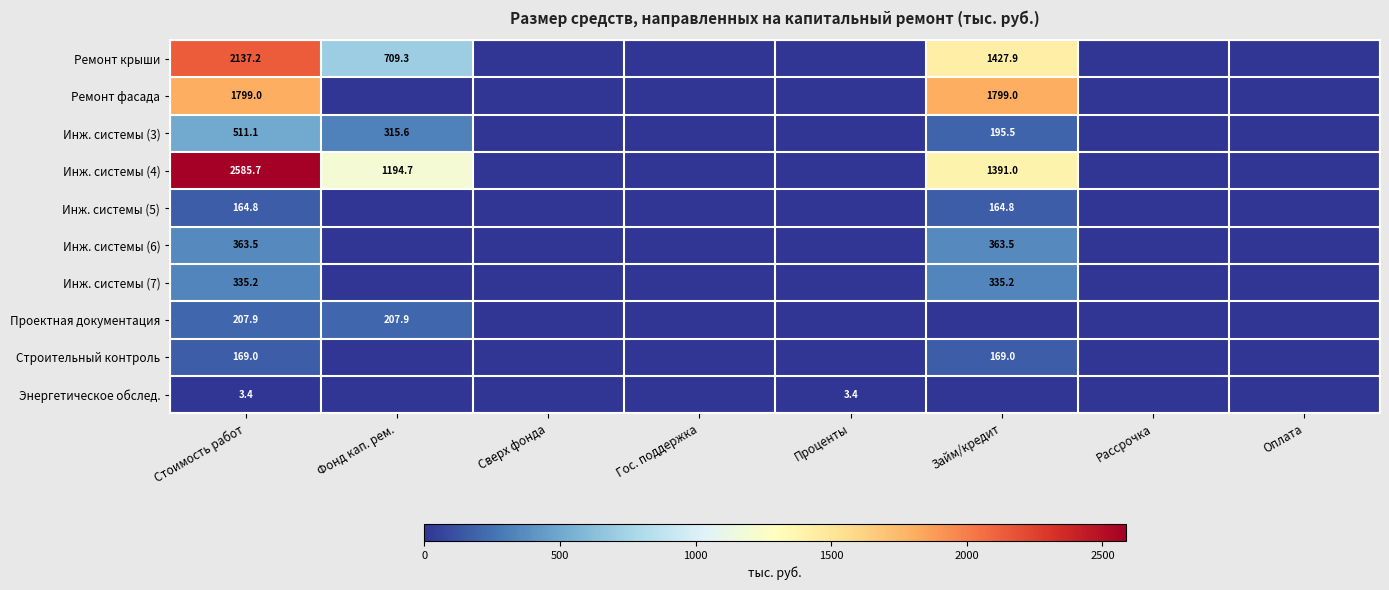

Rank the series at Стоимость работ from lowest to highest value.

Энергетическое обслед., Инж. системы (5), Строительный контроль, Проектная документация, Инж. системы (7), Инж. системы (6), Инж. системы (3), Ремонт фасада, Ремонт крыши, Инж. системы (4)